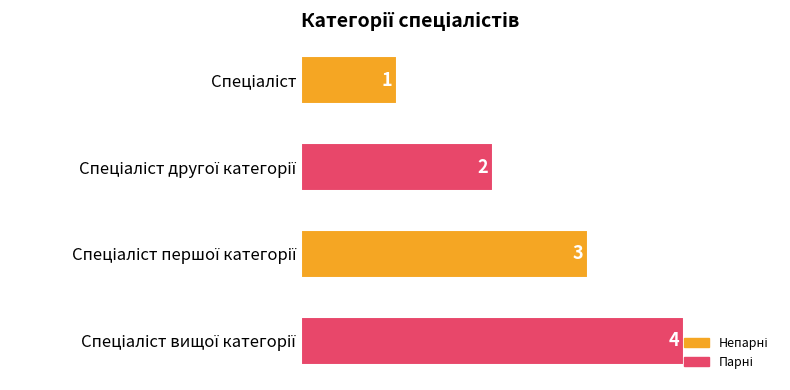

How many categories are shown in the chart?

4